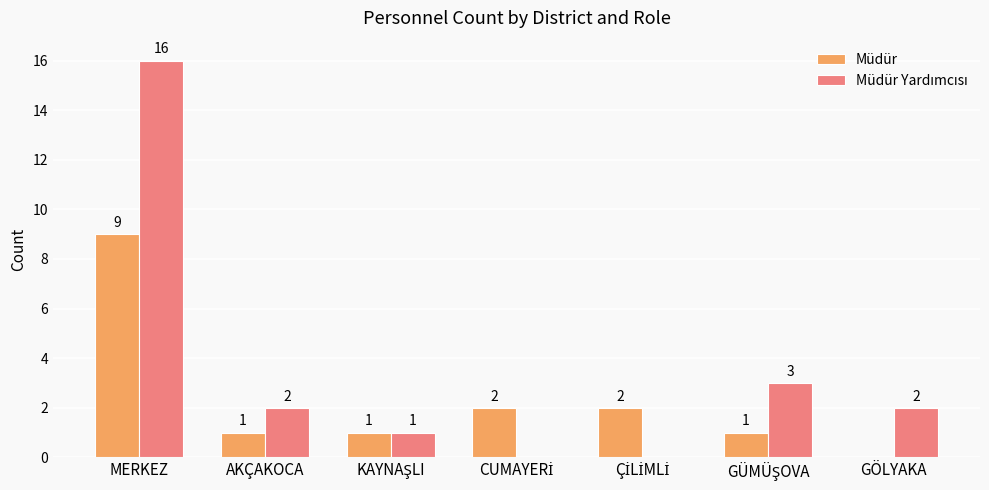

The value of Müdür at AKÇAKOCA is 1. True or false?

True